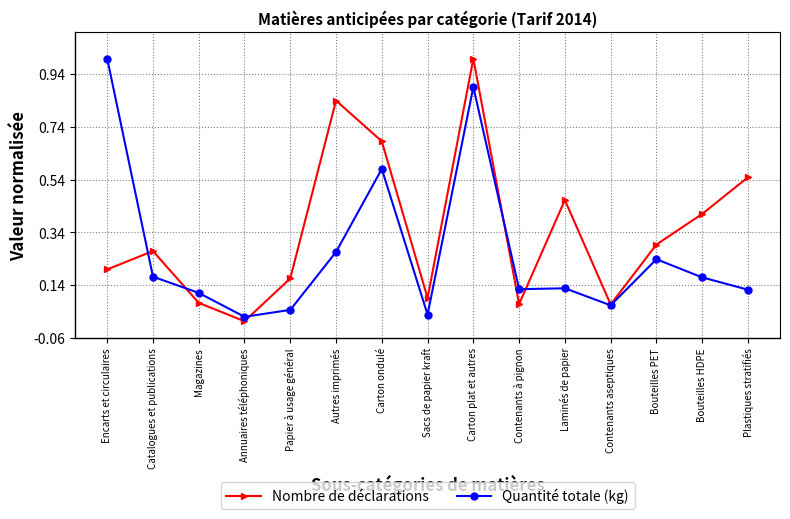

Which category has the lowest value in the Nombre de déclarations series?

Annuaires téléphoniques